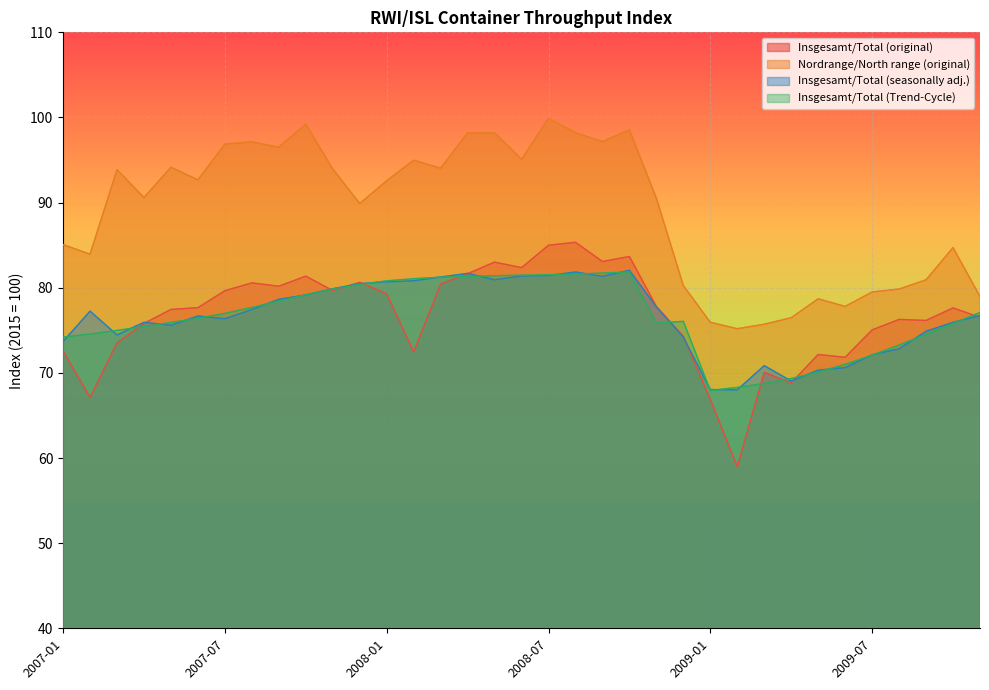

What is the approximate value of Insgesamt/Total (seasonally adj.) at 2007-12?

80.5